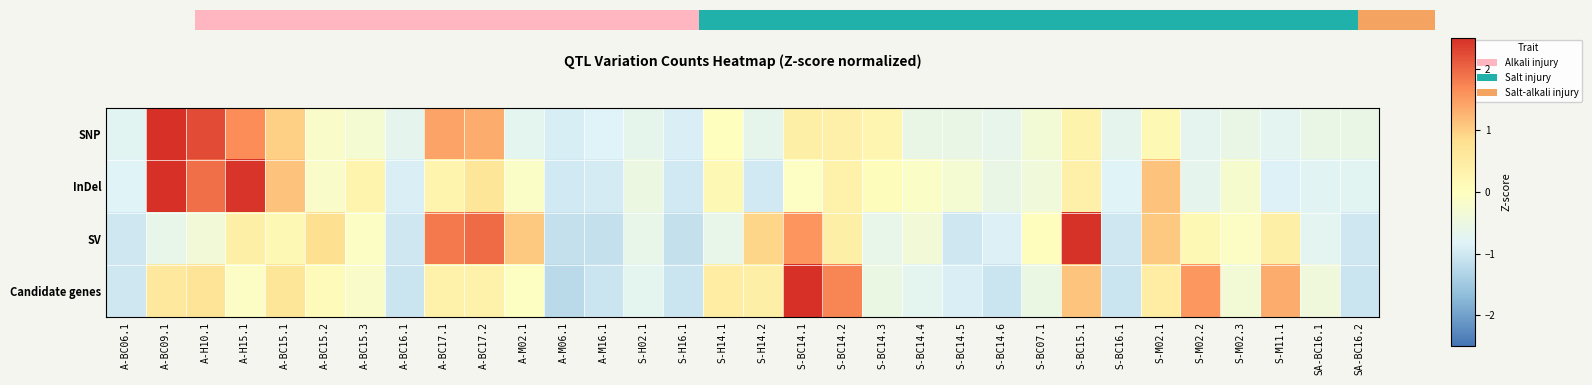

At how many categories does at least one series exceed 1?

13